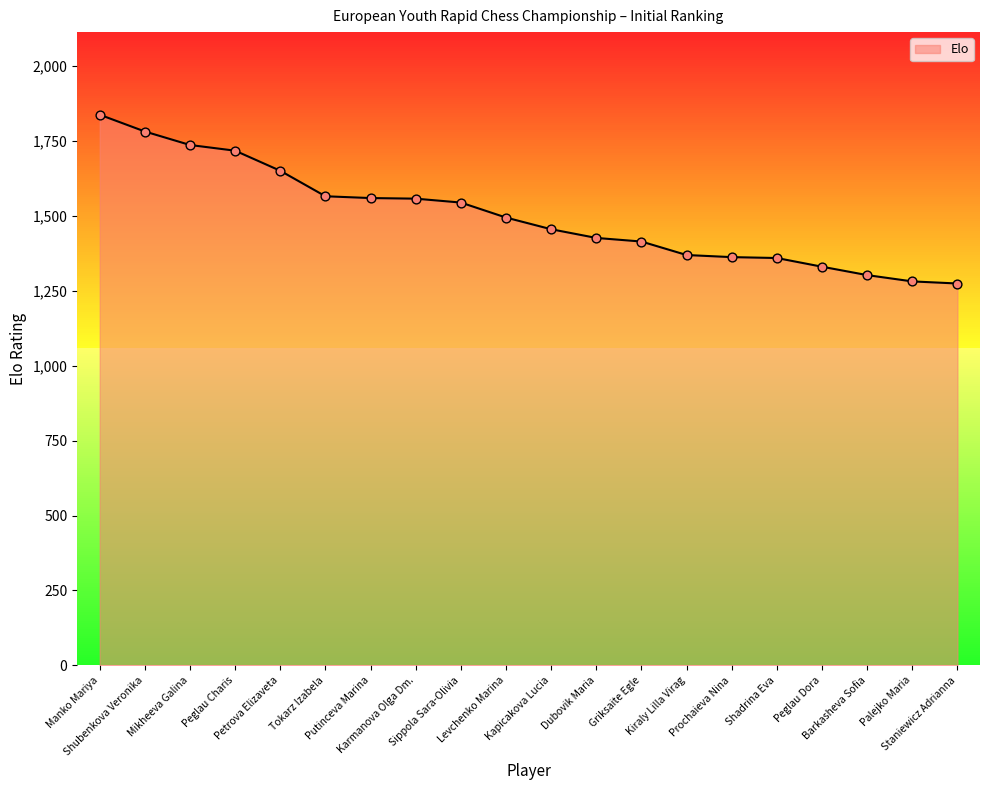

What is the ratio of the value at Peglau Charis to the value at Kiraly Lilla Virag?

1.3